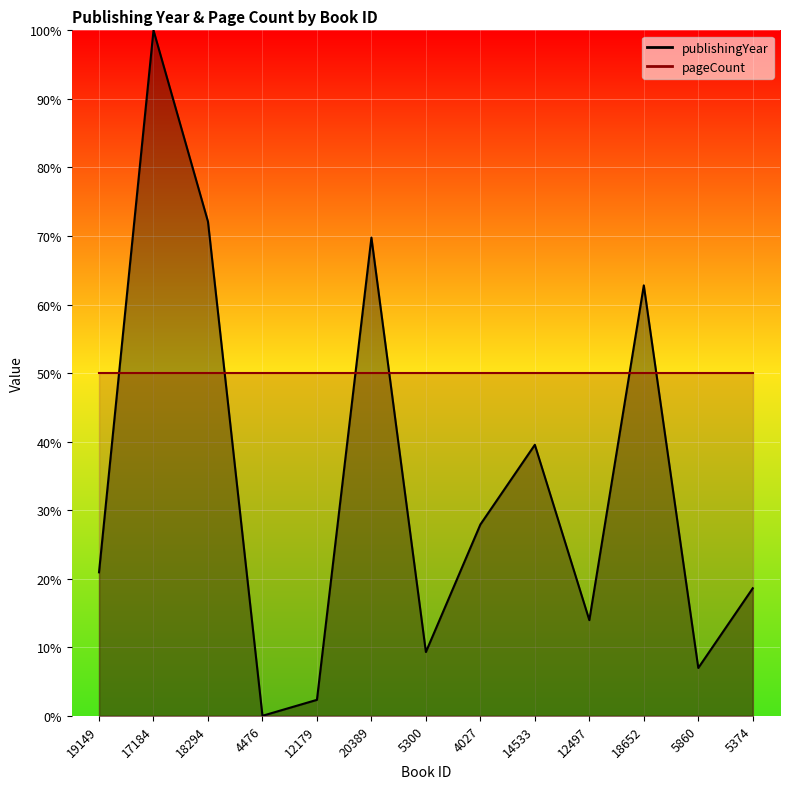

Reading right to left, list all the values displayed in this chart.

5374=18.6	5860=7.0	18652=62.8	12497=14.0	14533=39.5	4027=27.9	5300=9.3	20389=69.8	12179=2.3	4476=0.0	18294=72.1	17184=100.0	19149=20.9